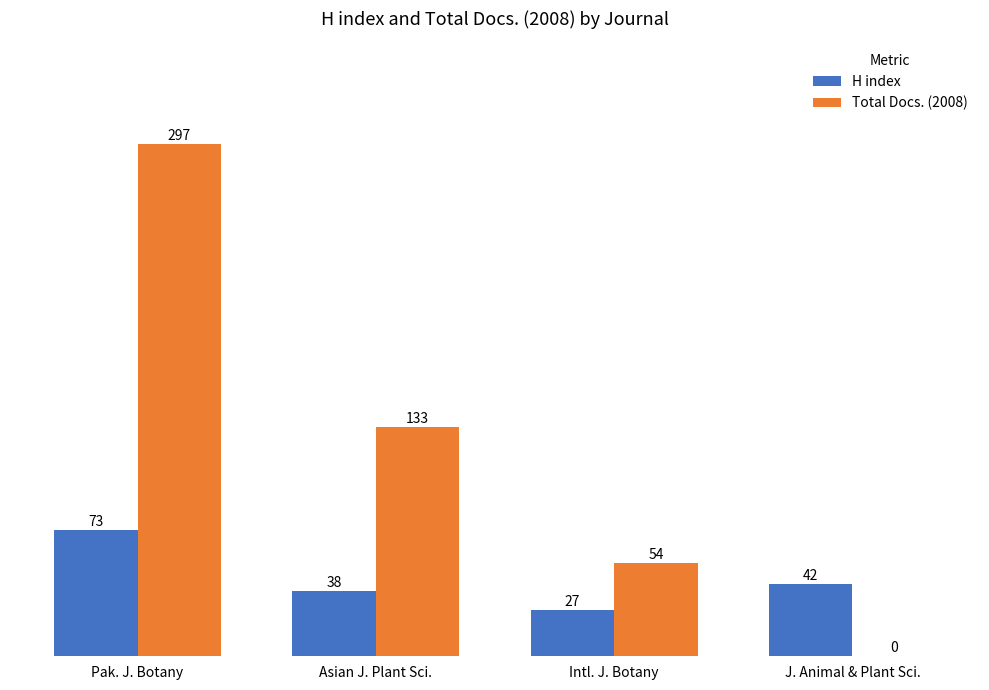

How many Total Docs. (2008) values are between 54 and 297?

3